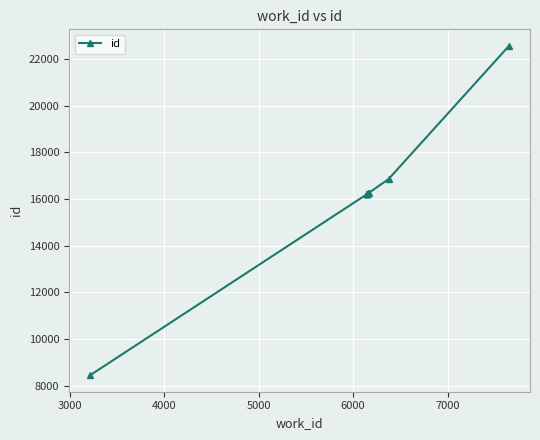

How many data points are above 16214?

4